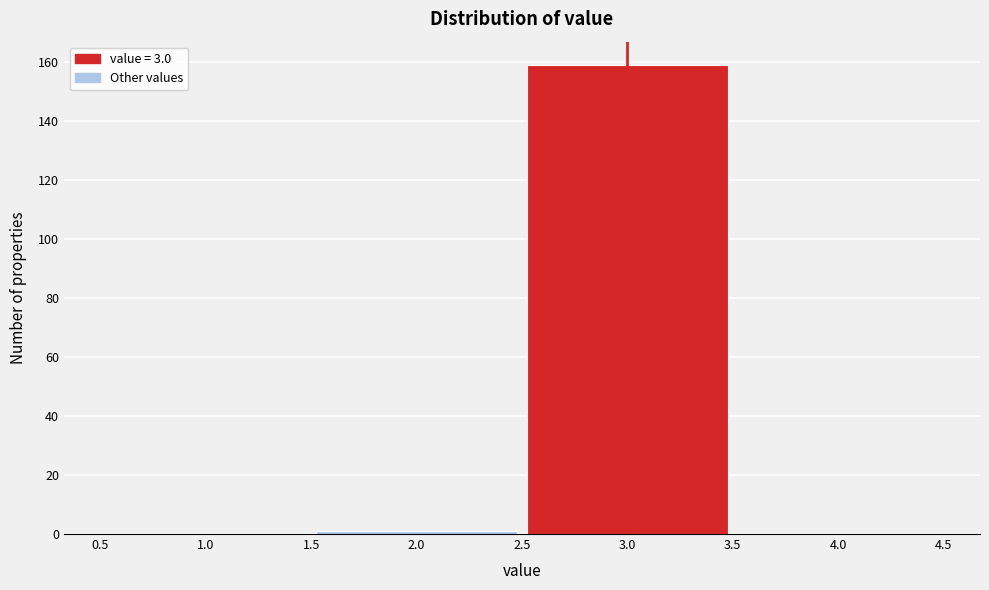

Over which range of the x-axis is the bar tallest?

2.5 to 3.5